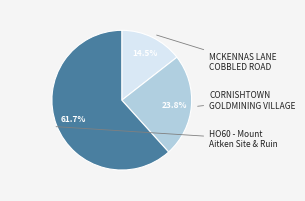

Does any single category account for the majority?

Yes